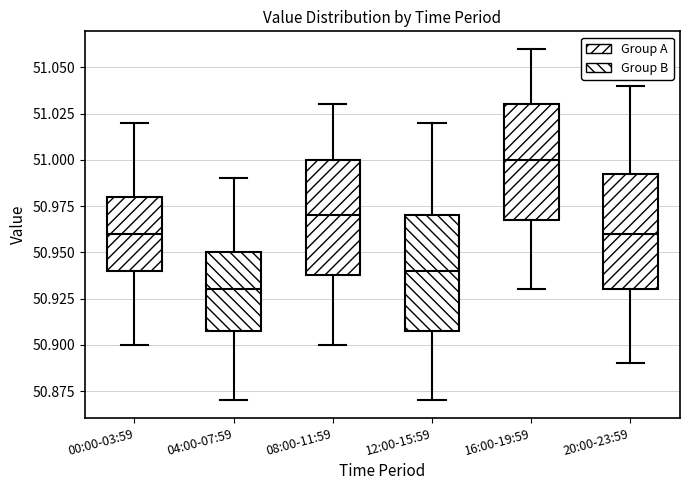

Reading left to right, read every box against the y-axis: the position of its median line, the range the box covers, and the ends of its whiskers. The values are not printed on the chart, so give them approximately, as read against the axis.

00:00-03:59: median 50.960, box 50.940 to 50.980, whiskers 50.900 to 51.020
04:00-07:59: median 50.930, box 50.910 to 50.950, whiskers 50.870 to 50.990
08:00-11:59: median 50.970, box 50.940 to 51.000, whiskers 50.900 to 51.030
12:00-15:59: median 50.940, box 50.910 to 50.970, whiskers 50.870 to 51.020
16:00-19:59: median 51.000, box 50.970 to 51.030, whiskers 50.930 to 51.060
20:00-23:59: median 50.960, box 50.930 to 50.995, whiskers 50.890 to 51.040